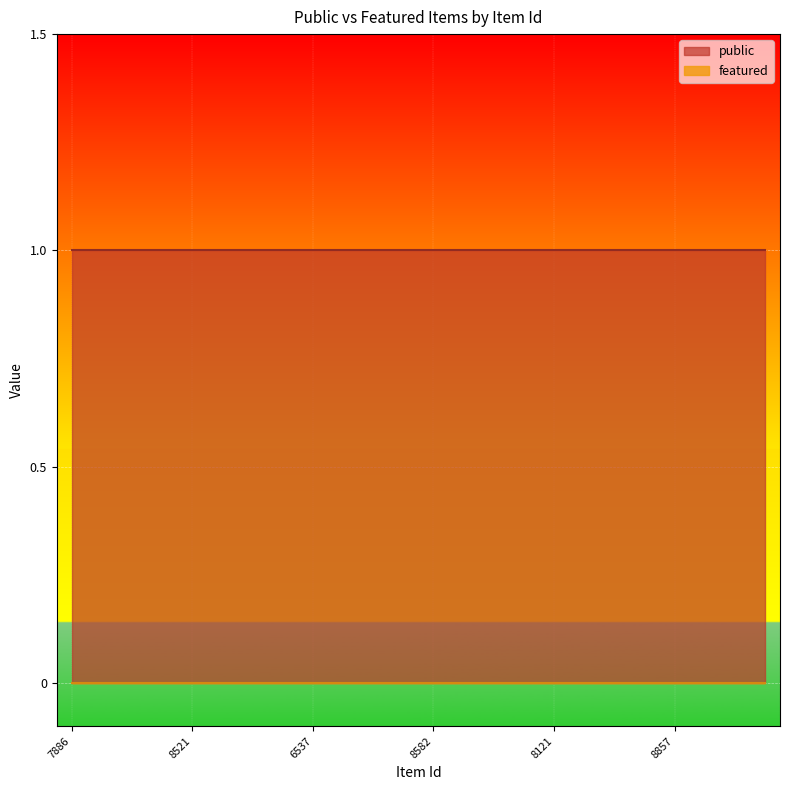

What is the label of the 4th point from the right?

8857